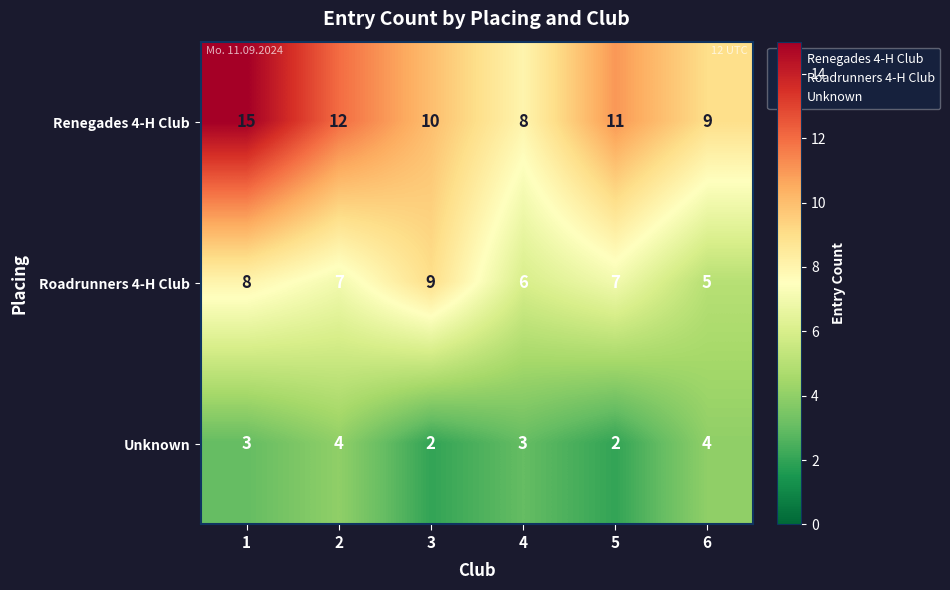

Which series has the largest total across all categories?

Renegades 4-H Club